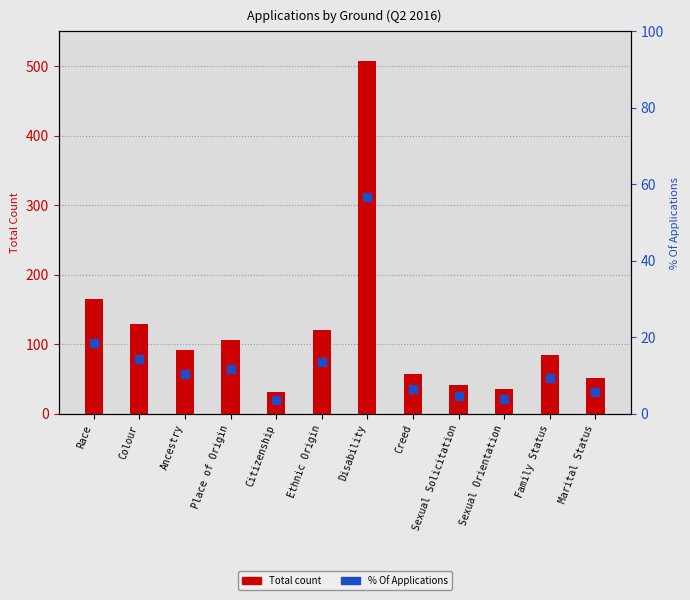

At how many categories does at least one series exceed 72?

7